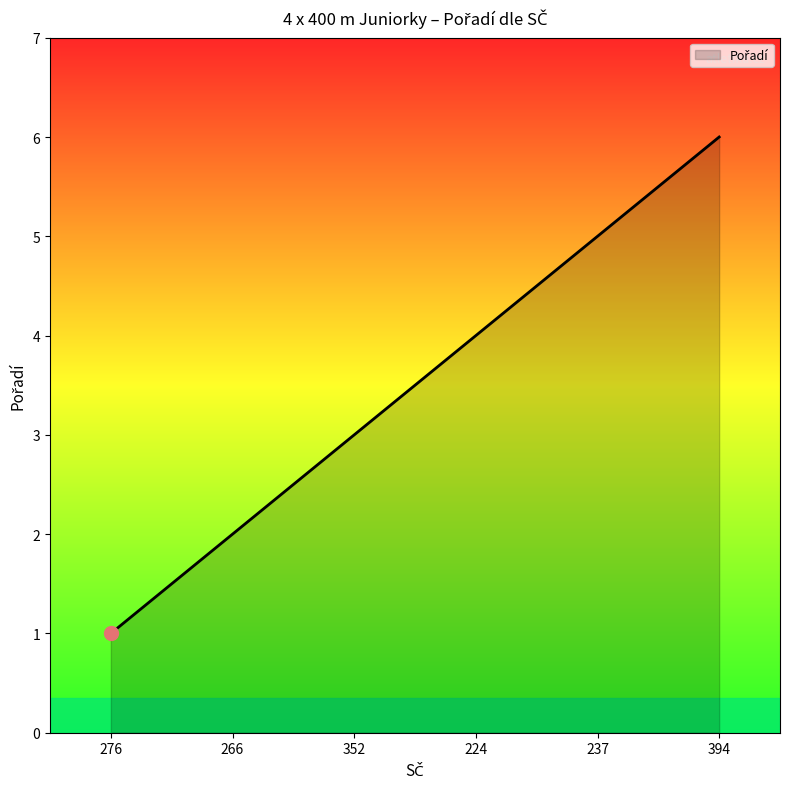

What position from the left is 266?

2